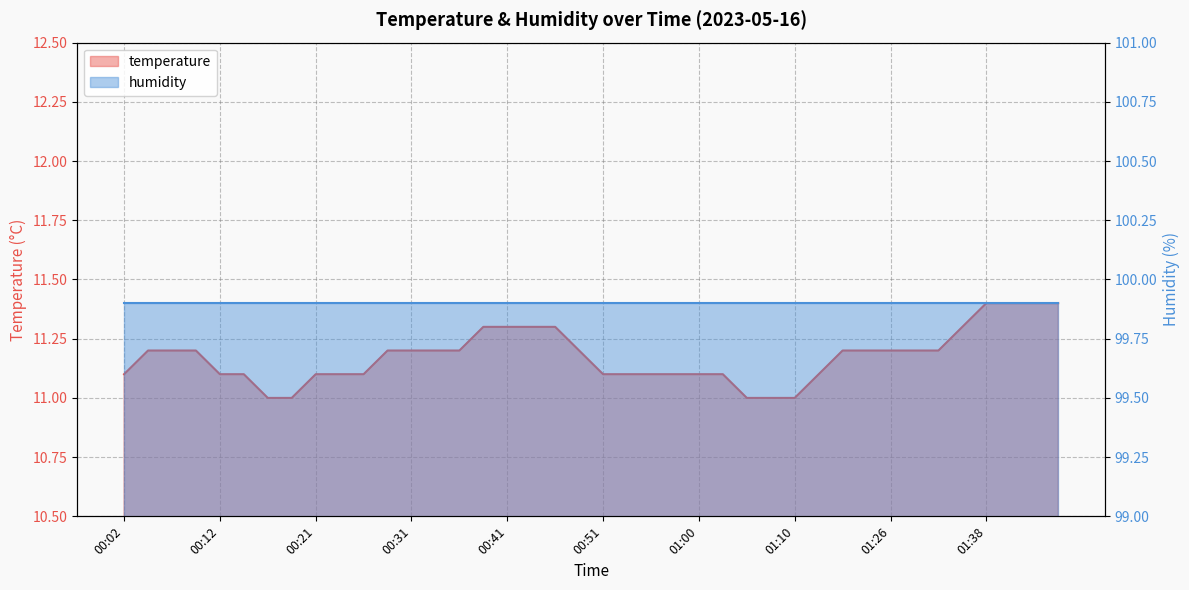

Rank the categories by value from highest to lowest.

01:38, 01:43, 01:46, 01:49, 00:38, 00:41, 00:43, 00:46, 01:33, 00:04, 00:07, 00:09, 00:29, 00:31, 00:34, 00:36, 00:48, 01:18, 01:20, 01:26, 01:28, 01:31, 00:02, 00:12, 00:14, 00:21, 00:24, 00:26, 00:51, 00:53, 00:55, 00:58, 01:00, 01:03, 01:13, 00:17, 00:19, 01:05, 01:08, 01:10